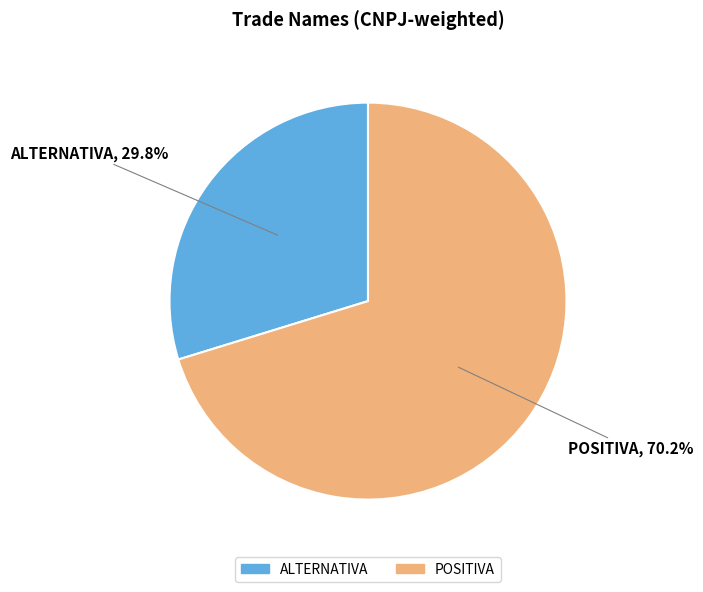

Is POSITIVA the majority of the pie?

Yes